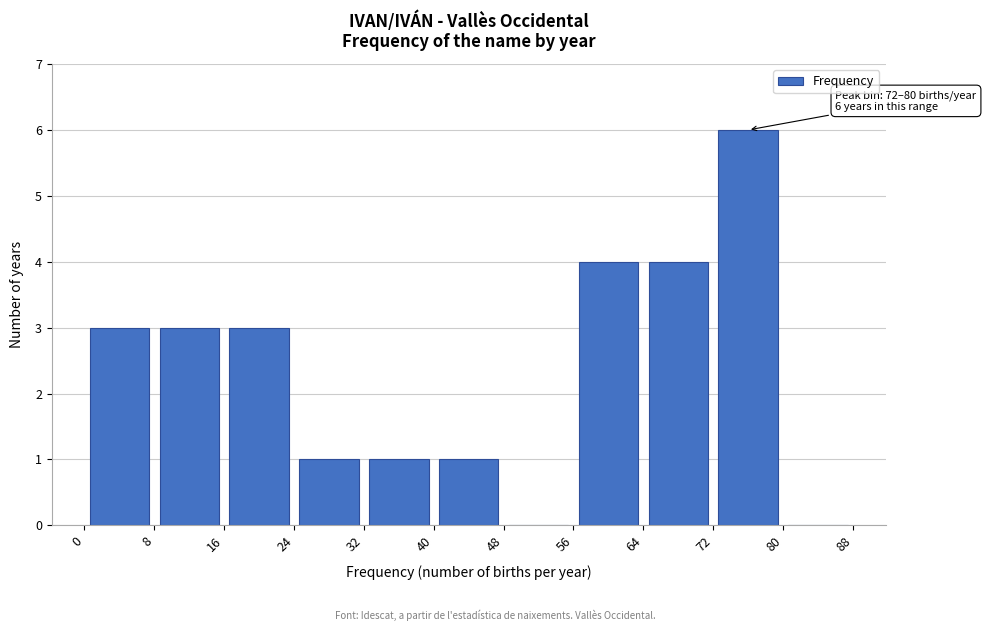

Which range on the x-axis has the tallest bar?

72 to 80